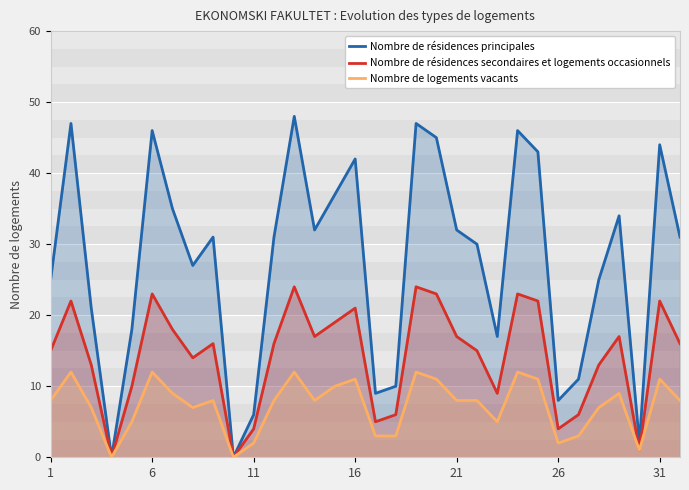

True or false: Nombre de logements vacants and Nombre de résidences secondaires et logements occasionnels cross at least once.

False